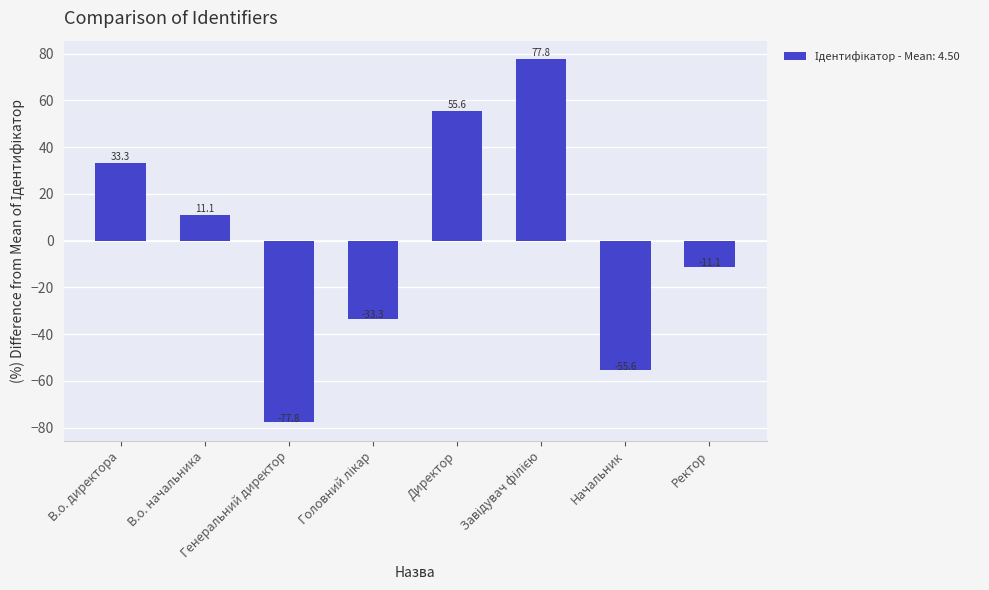

What is the smallest value displayed?

-77.8